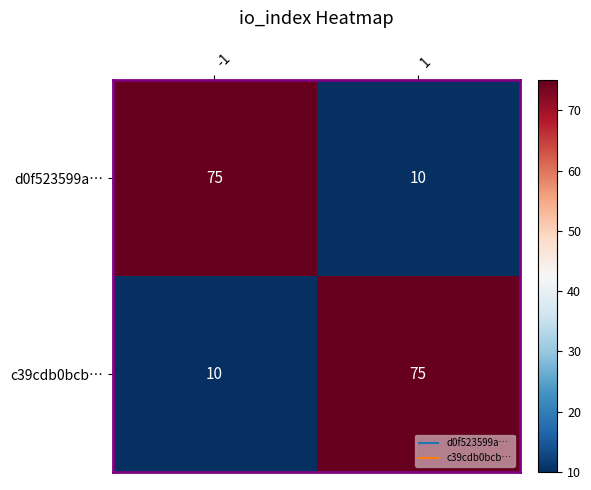

The d0f523599a… series shows 36 at -1. True or false?

False